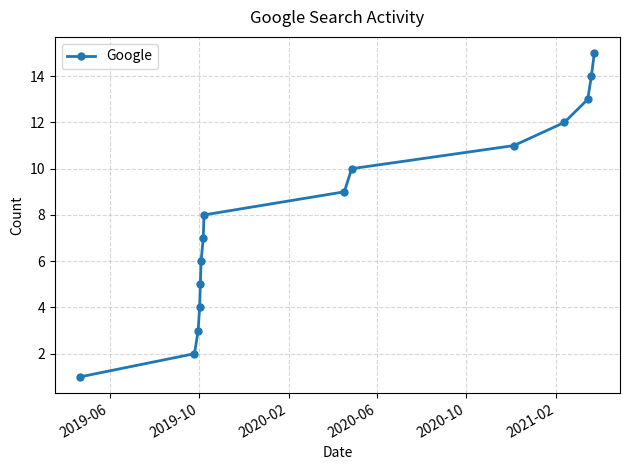

How many lines are shown in the chart?

1